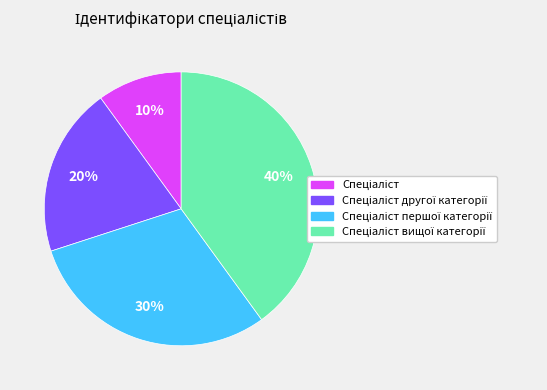

To the nearest percent, what is the difference between the largest and smallest slice percentages?

30%